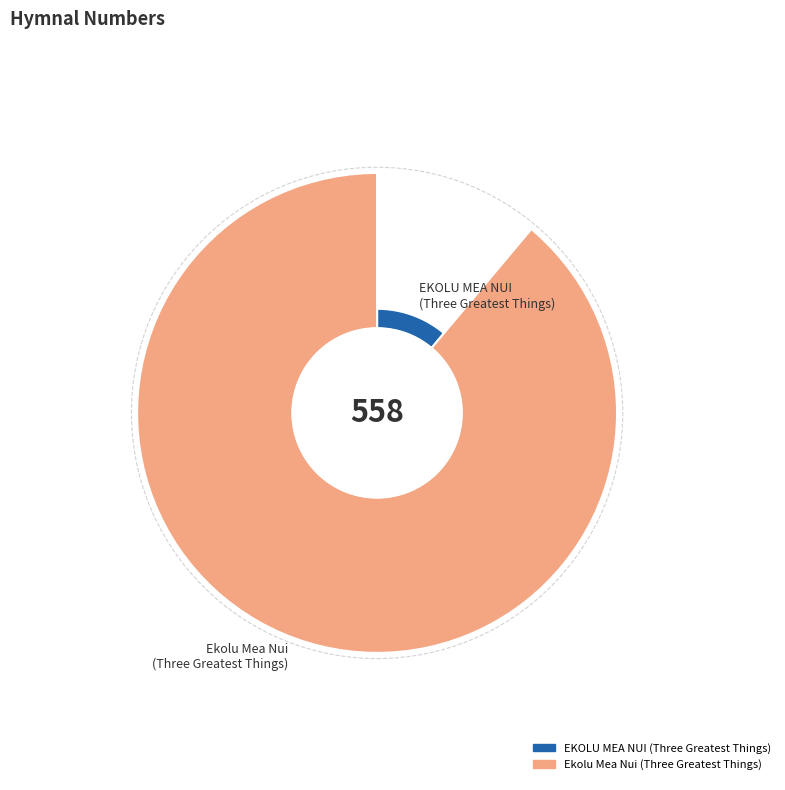

Count the number of slices in the pie.

2